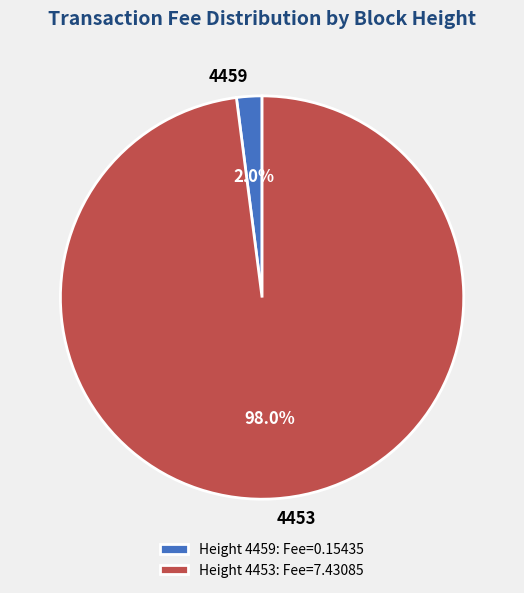

What is the total percentage of 4459 and 4453?

100.0%